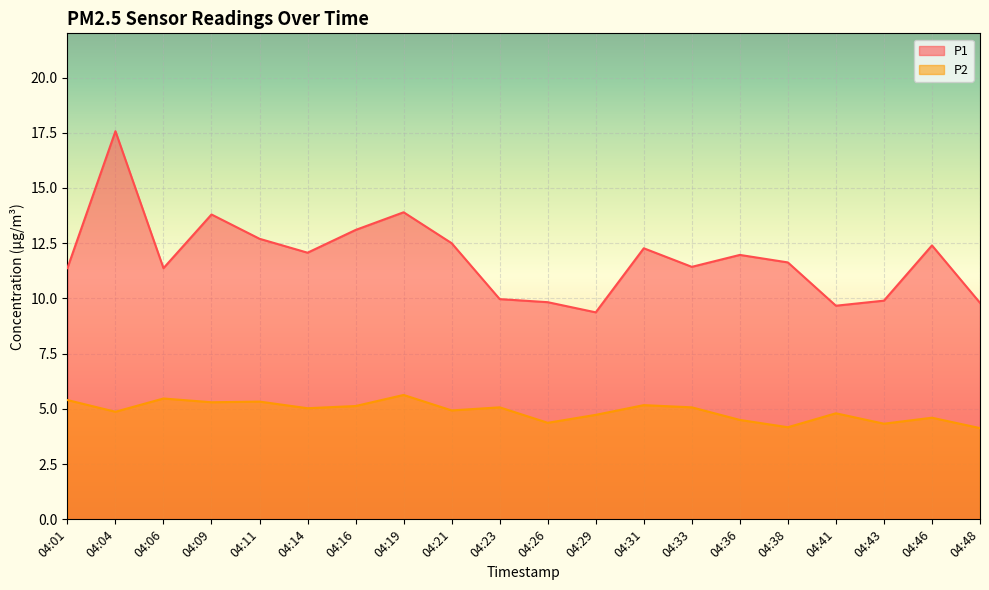

Where does the P1 series first go above 11?

04:01